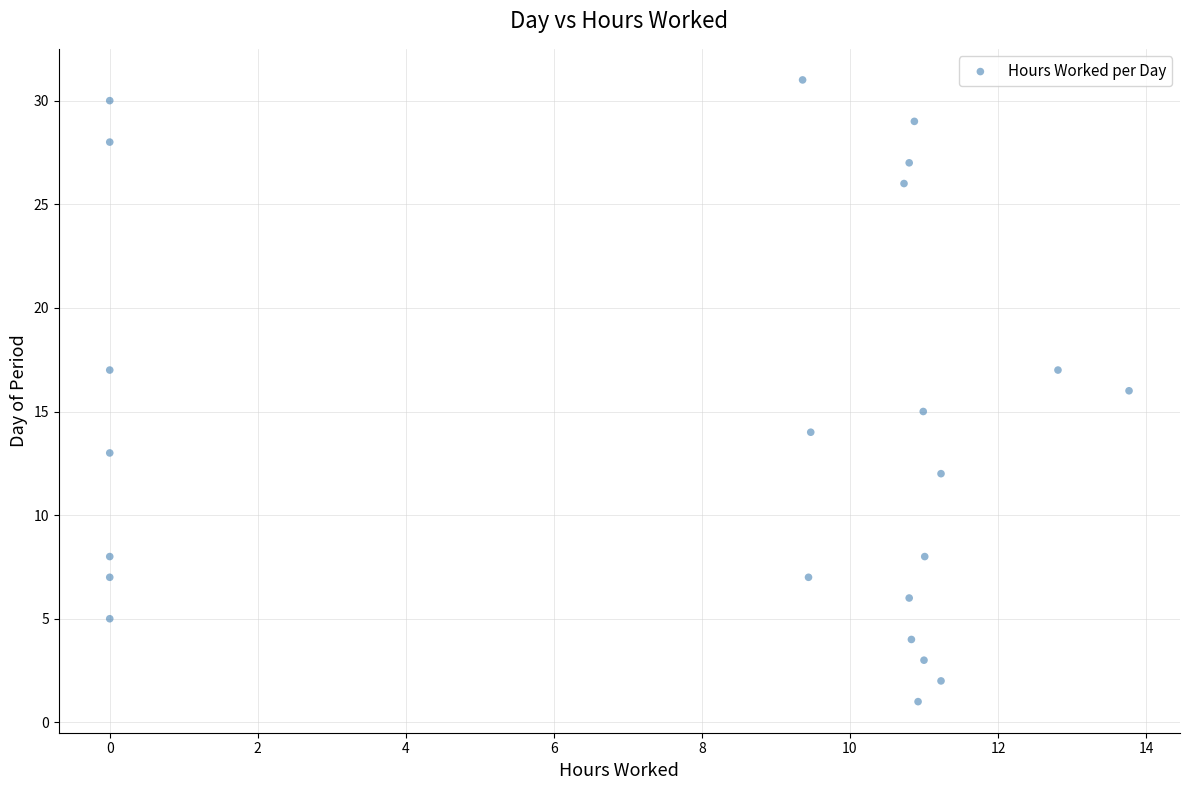

What is the range of Y values (max minus min)?

30